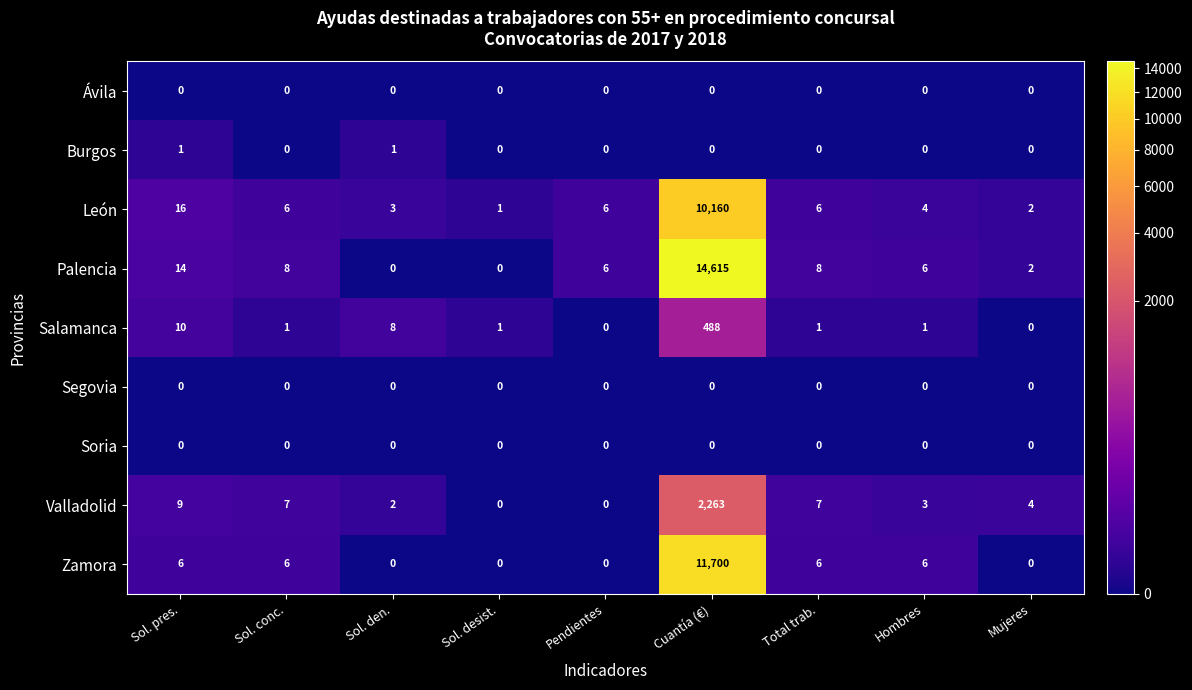

What is the total value across all series at Sol. pres.?

56